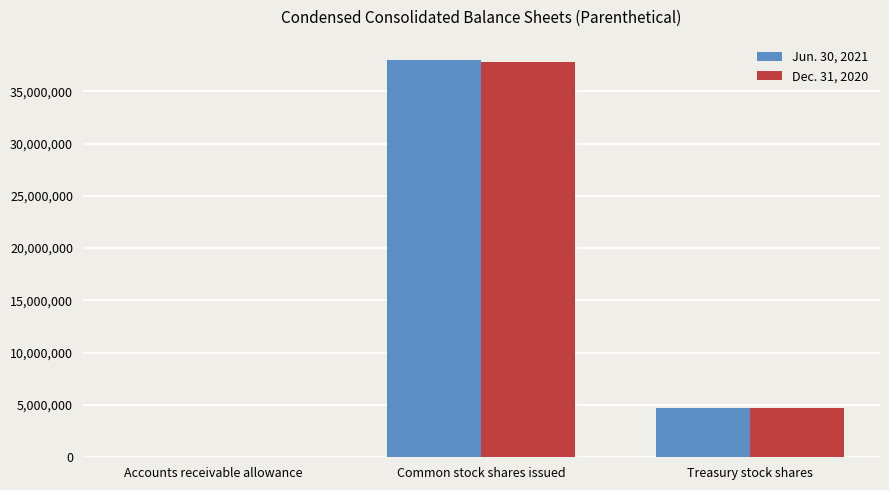

Reading left to right, list all the values displayed in this chart.

Jun. 30, 2021: 10307	38028772	4736601
Dec. 31, 2020: 10803	37804206	4665560